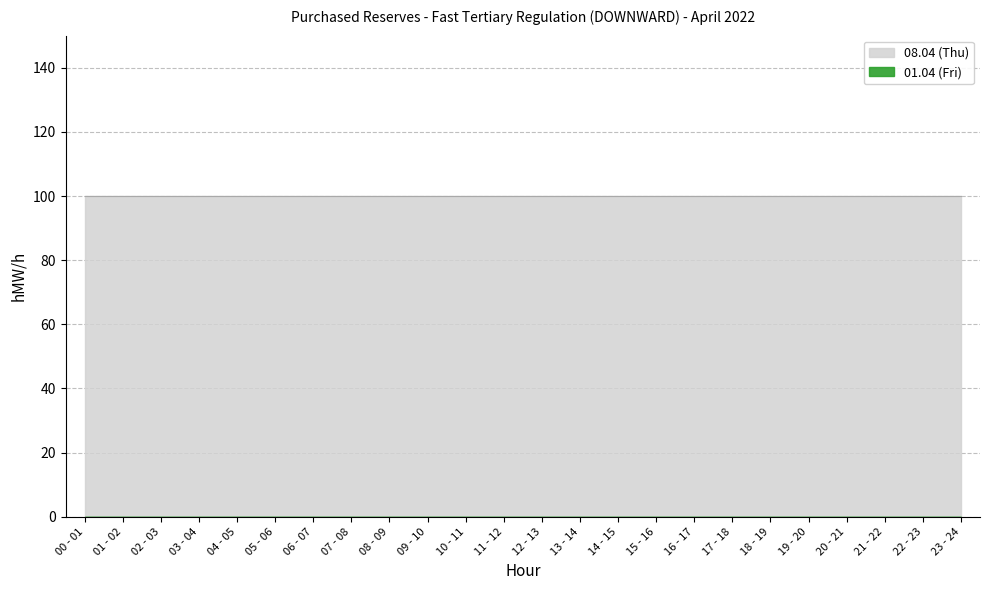

Which label corresponds to the smallest value in the chart?

00 - 01